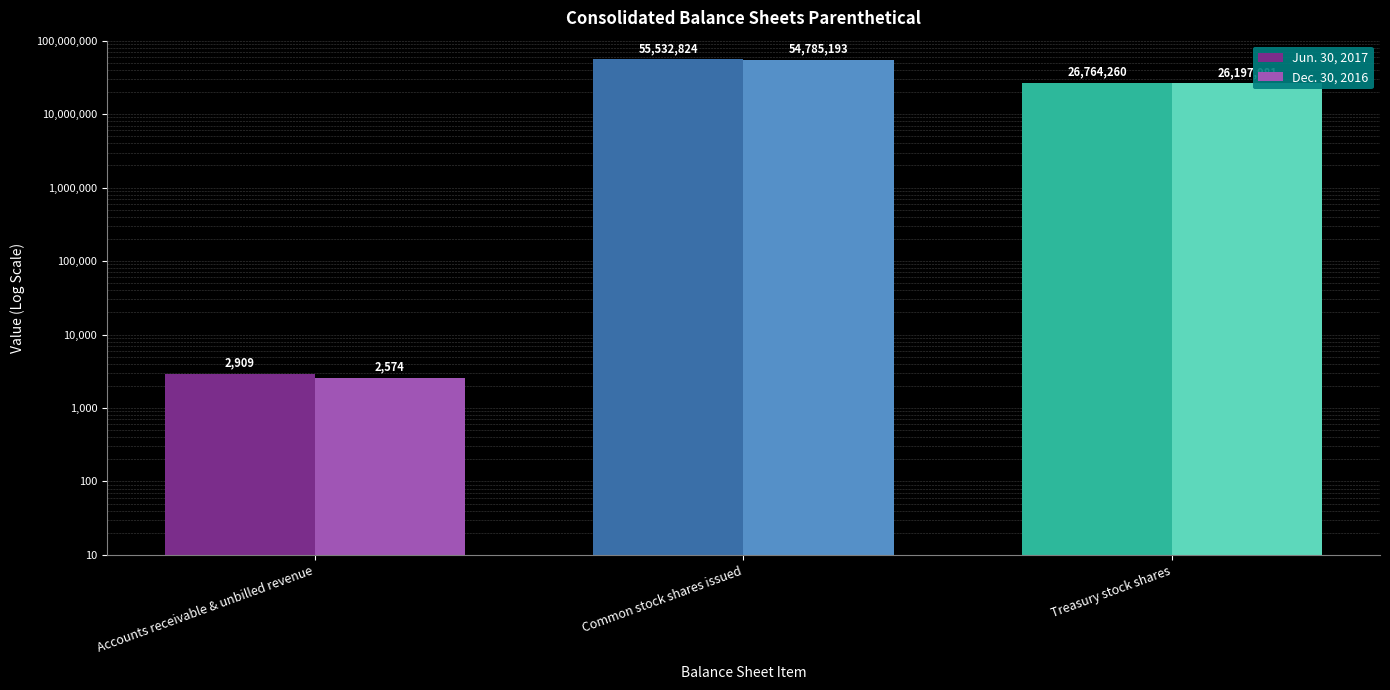

What is the greatest value displayed?

55532824